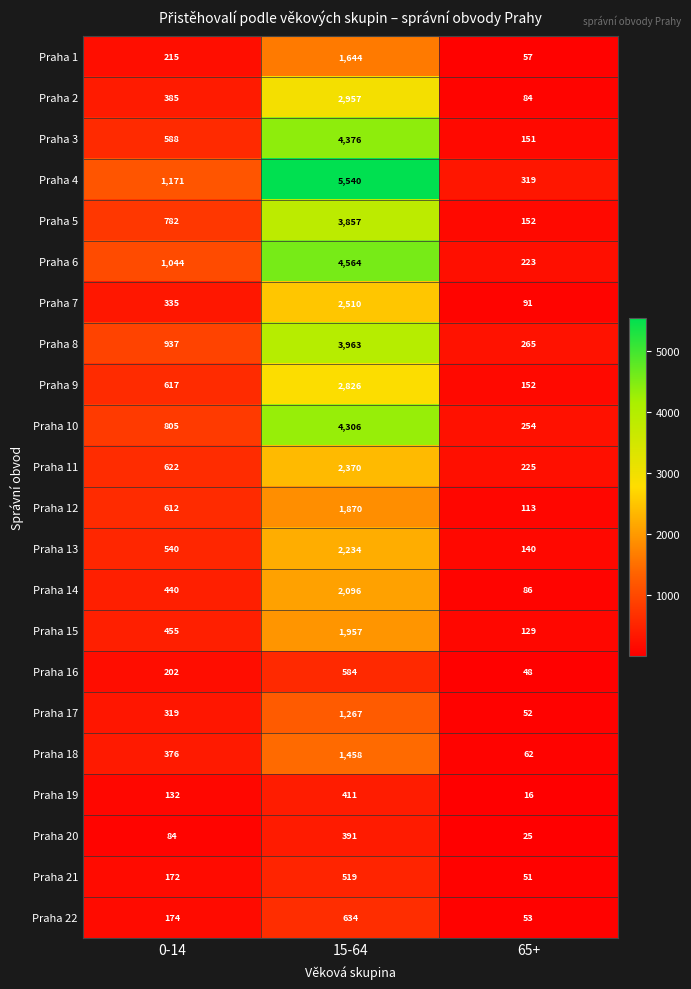

What is the sum of all Praha 5 values?

4791